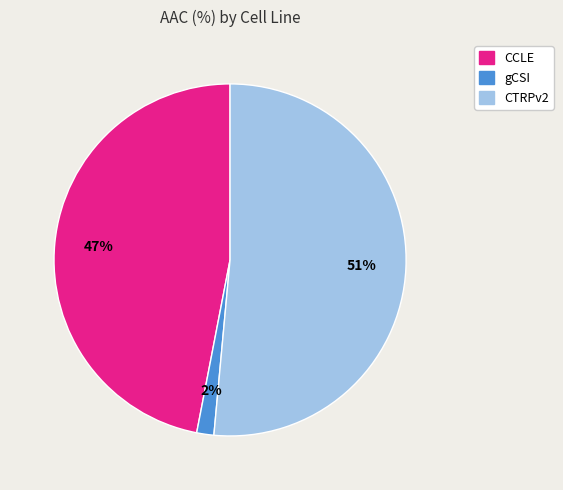

To the nearest percent, what is the average slice percentage?

33%